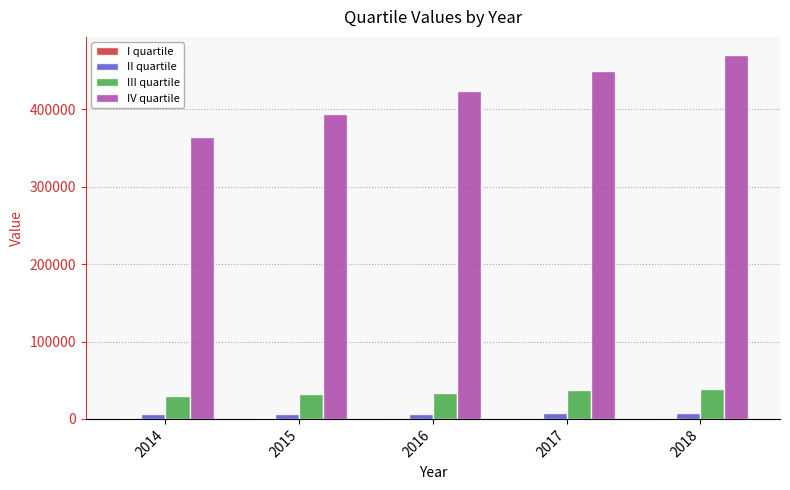

How many data points in IV quartile are above 424347?

3